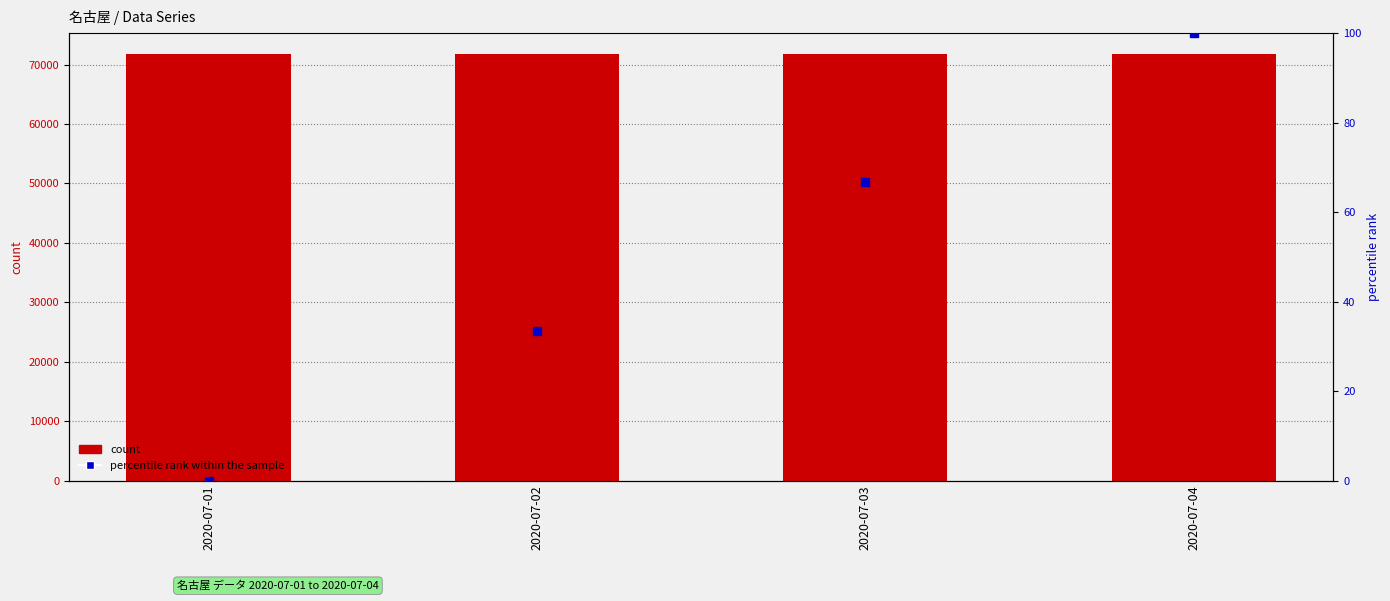

What are all the series names shown in the legend?

count, percentile rank within the sample